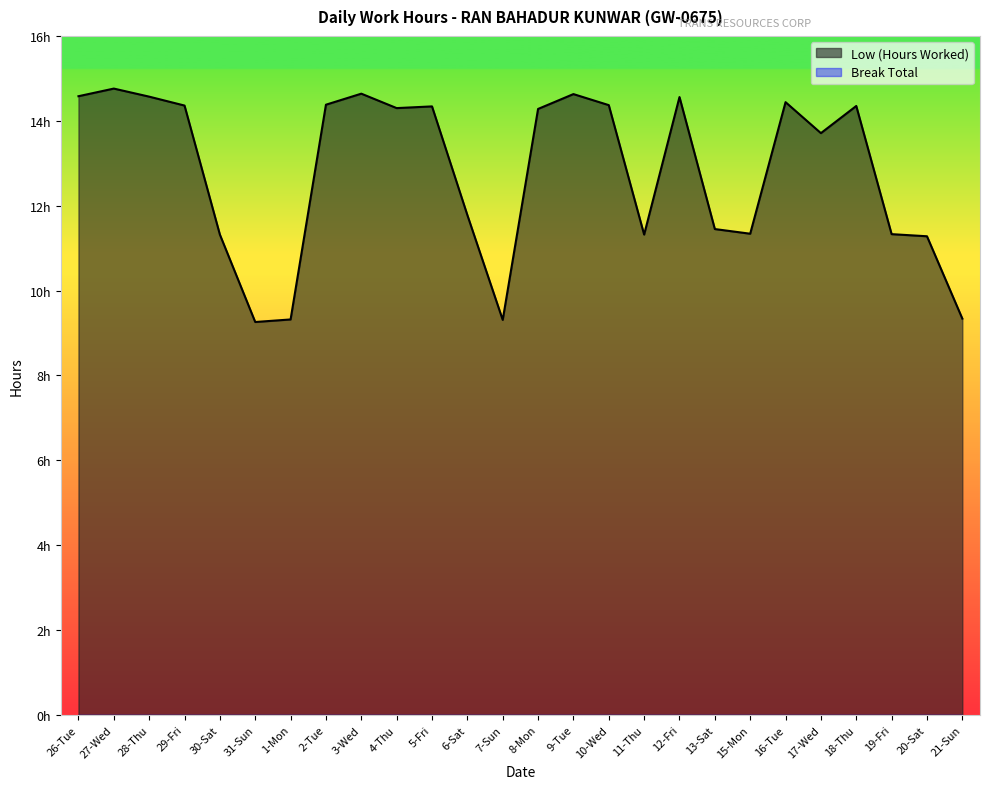

Rank the categories by value from lowest to highest.

31-Sun, 7-Sun, 1-Mon, 21-Sun, 20-Sat, 30-Sat, 11-Thu, 19-Fri, 15-Mon, 13-Sat, 6-Sat, 17-Wed, 8-Mon, 4-Thu, 5-Fri, 18-Thu, 29-Fri, 10-Wed, 2-Tue, 16-Tue, 12-Fri, 28-Thu, 26-Tue, 9-Tue, 3-Wed, 27-Wed